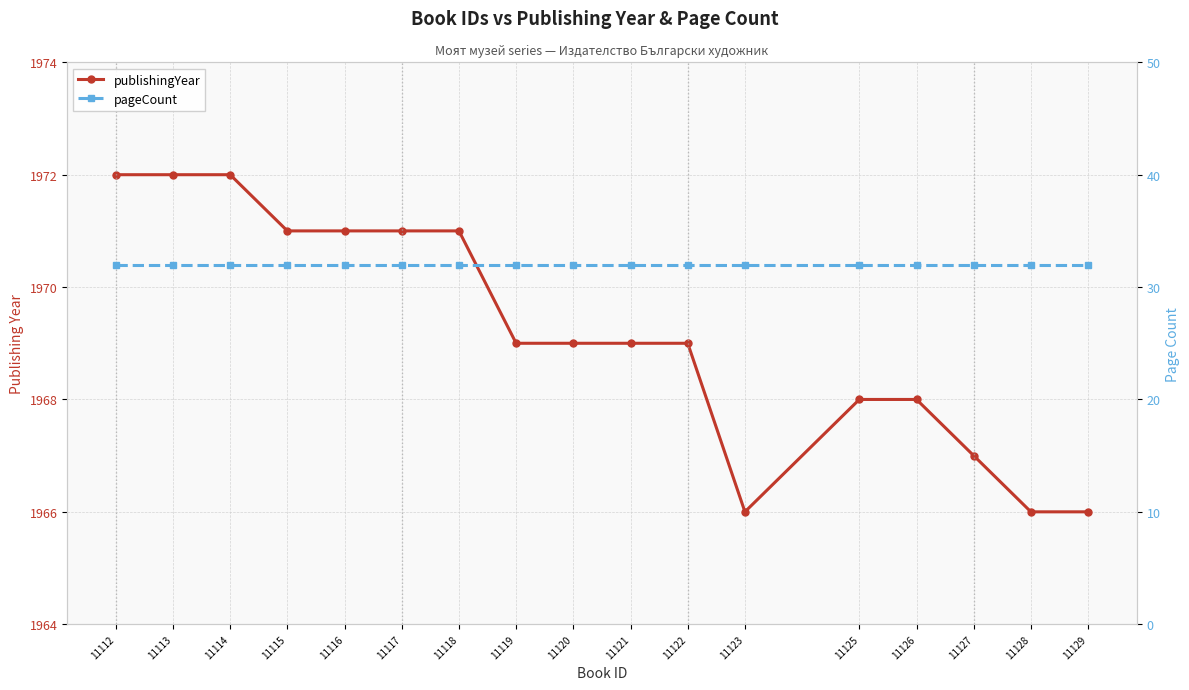

The publishingYear series shows 1969 at 11120. True or false?

True